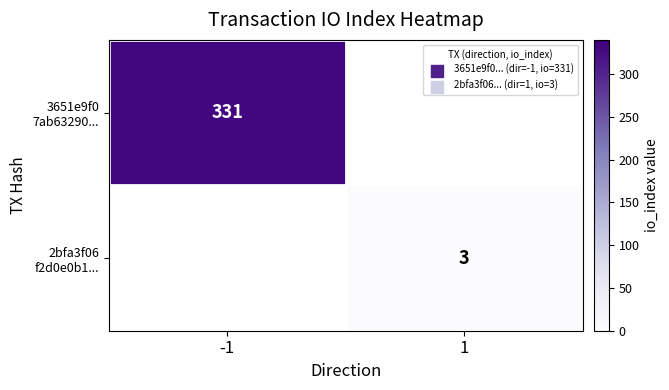

List the labels in order of 3651e9f0 7ab63290... value, largest first.

-1, 1